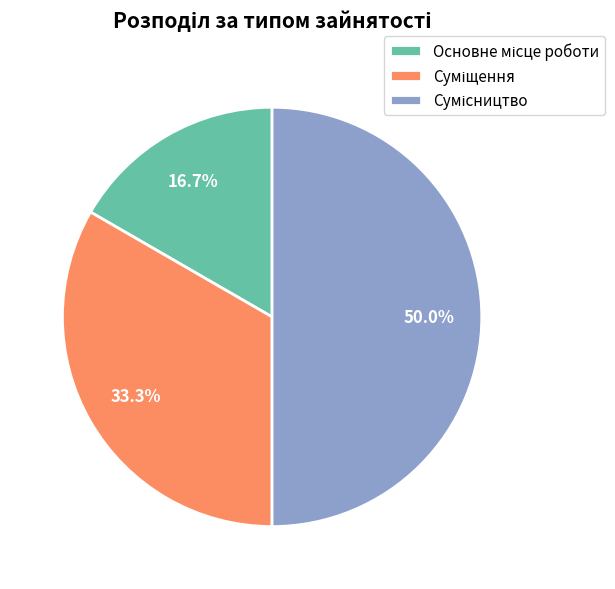

How many segments does this pie chart have?

3